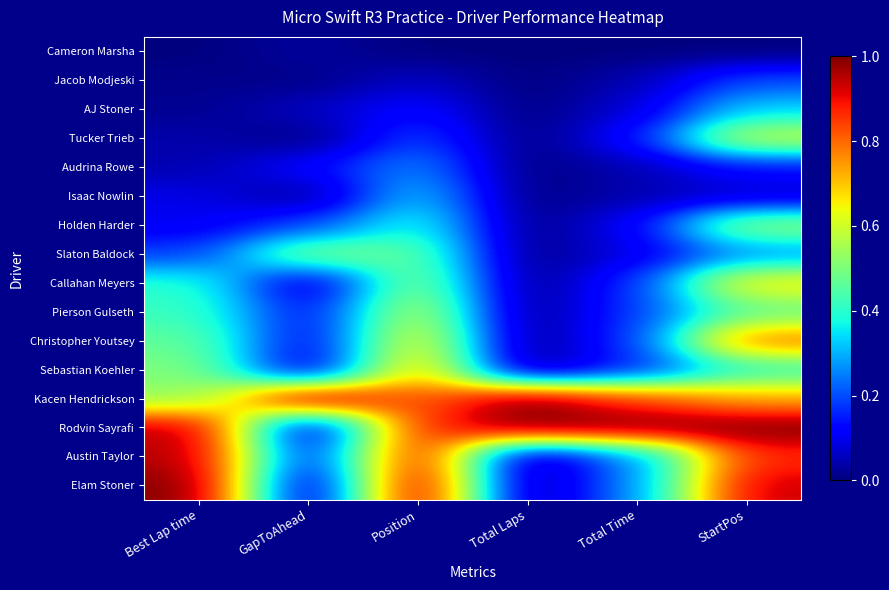

How many categories are shown in the chart?

6